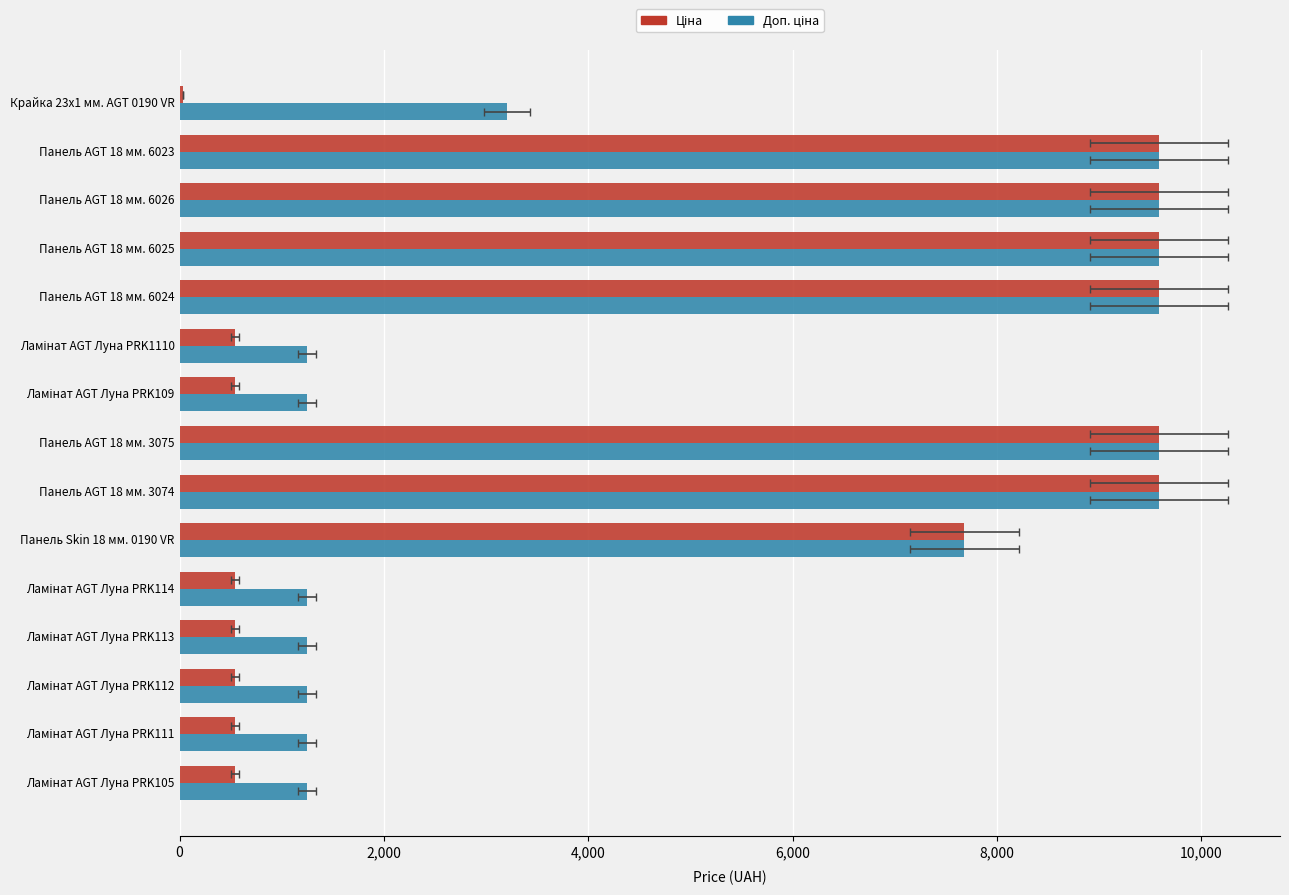

What is the maximum value shown in the chart?

9585.4